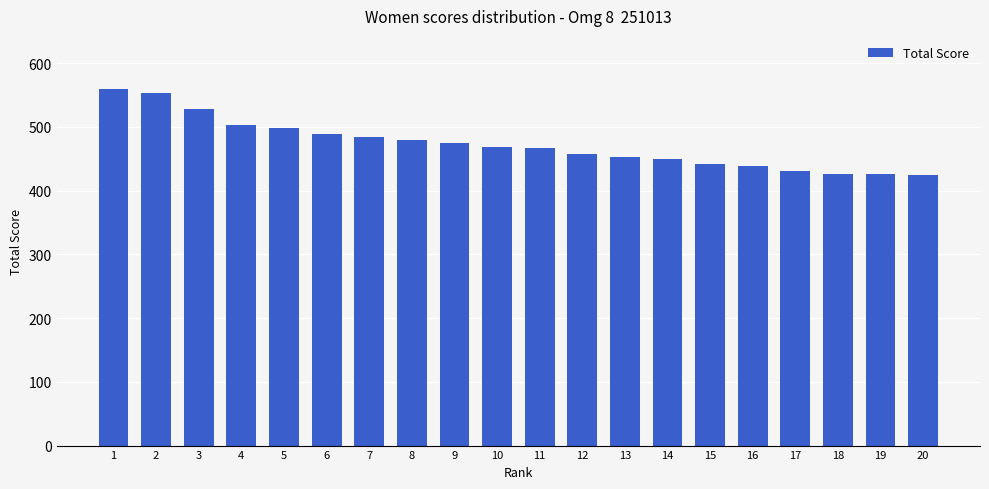

How many bars are there in total?

20